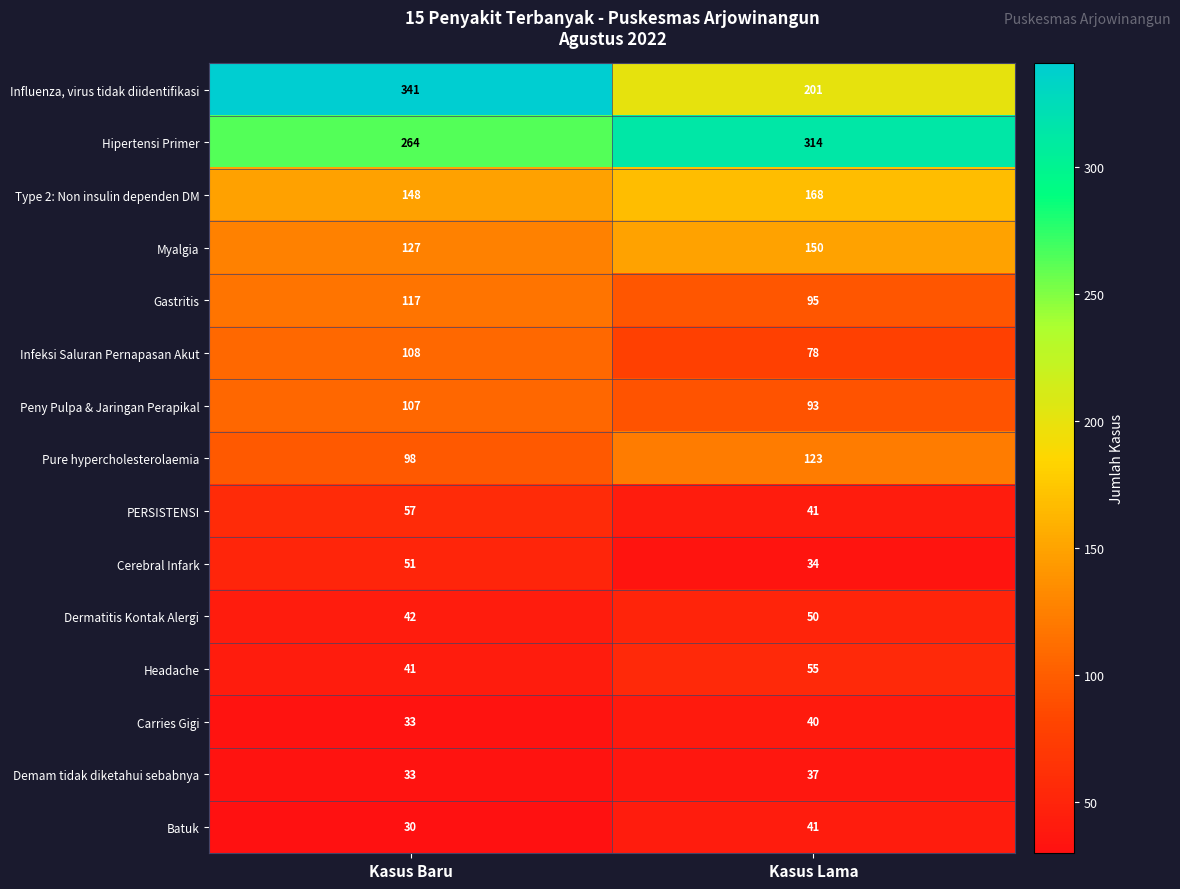

Reading left to right, extract all data points from this chart.

Influenza, virus tidak diidentifikasi: 341	201
Hipertensi Primer: 264	314
Type 2: Non insulin dependen DM: 148	168
Myalgia: 127	150
Gastritis: 117	95
Infeksi Saluran Pernapasan Akut: 108	78
Peny Pulpa & Jaringan Perapikal: 107	93
Pure hypercholesterolaemia: 98	123
PERSISTENSI: 57	41
Cerebral Infark: 51	34
Dermatitis Kontak Alergi: 42	50
Headache: 41	55
Carries Gigi: 33	40
Demam tidak diketahui sebabnya: 33	37
Batuk: 30	41